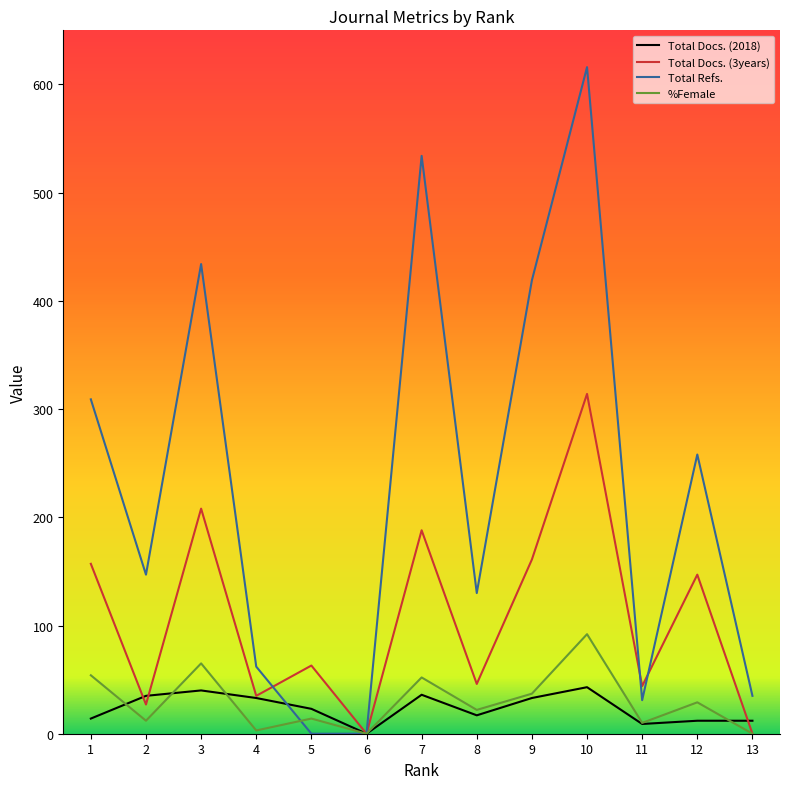

How many data points in %Female are above 22?

6